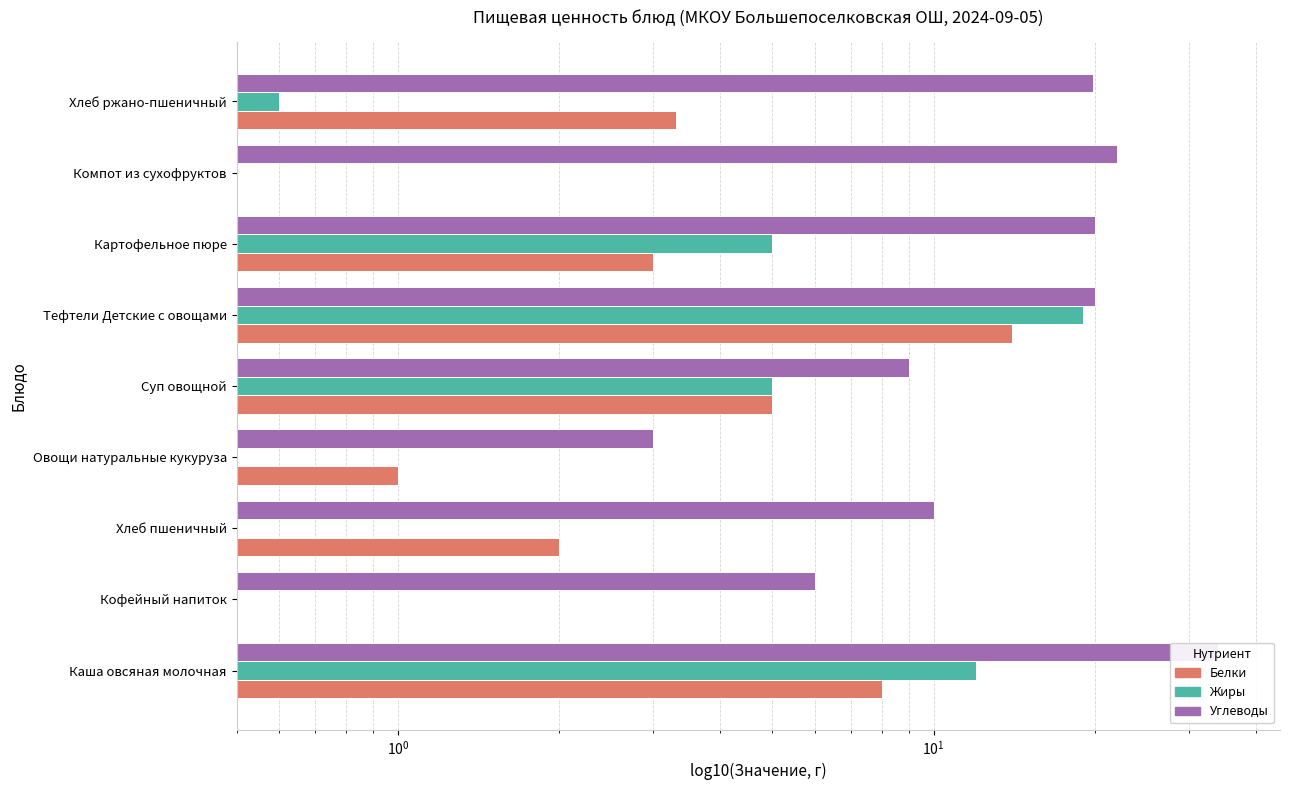

What is the difference between the highest and lowest values at Хлеб пшеничный?

10.0